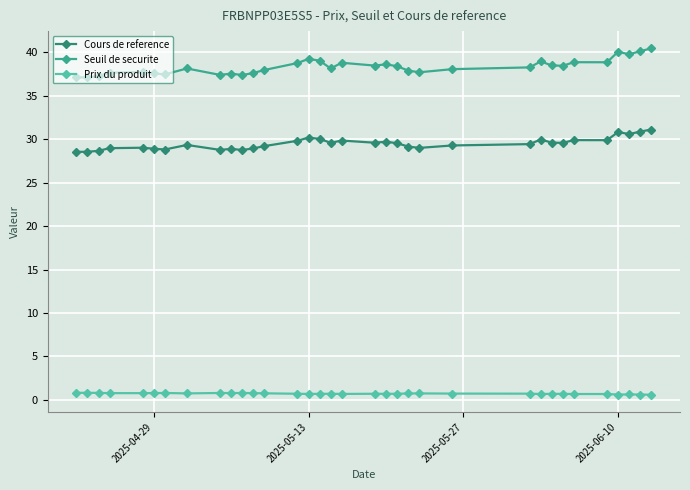

What is the lowest value of the Seuil de securite series?

37.1